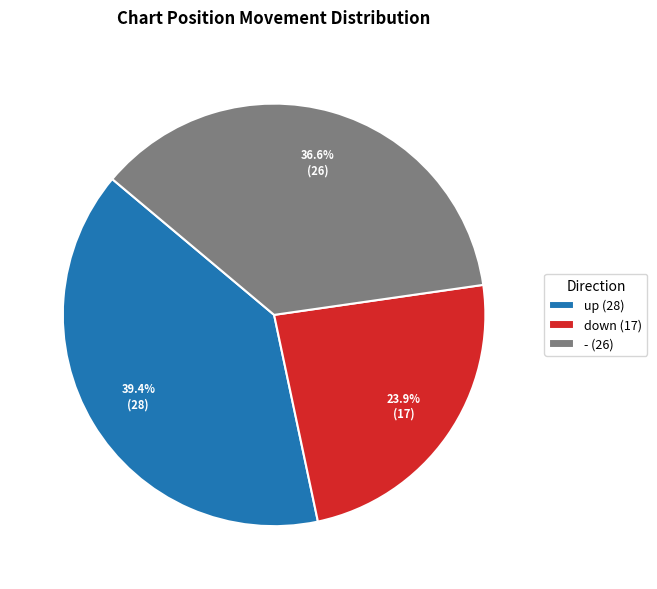

Do down (17) and - (26) together represent more than half of the pie?

Yes